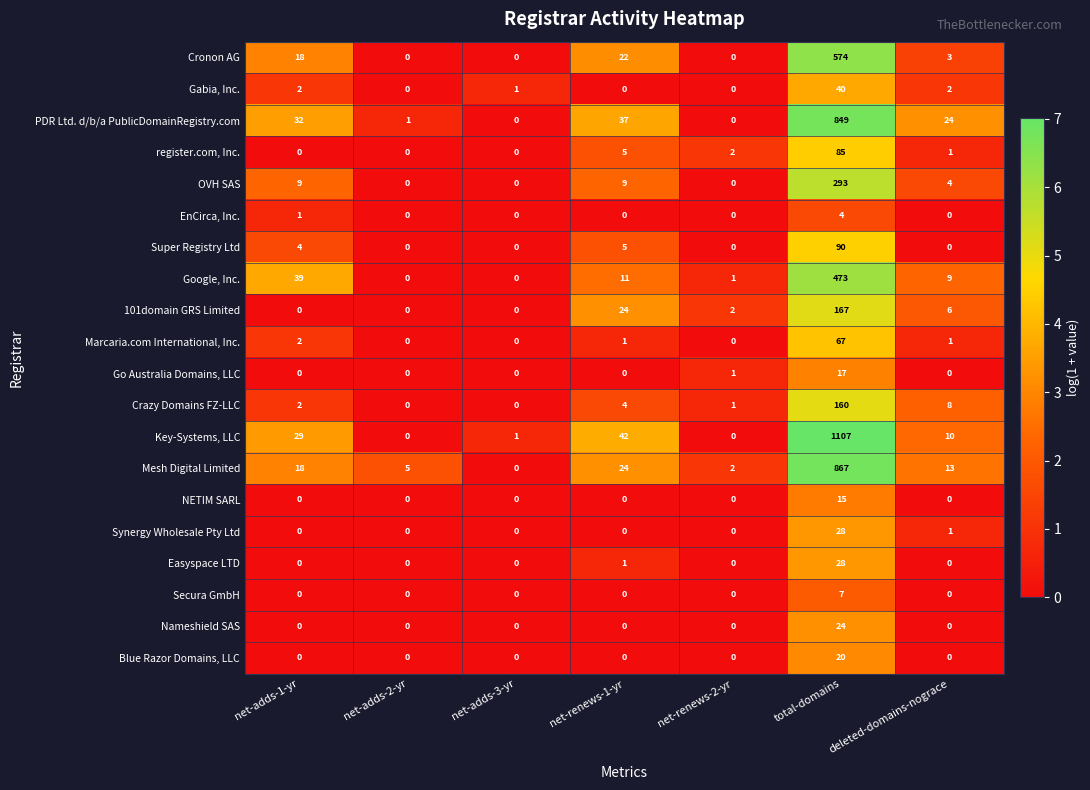

Which series has the largest total across all categories?

Key-Systems, LLC